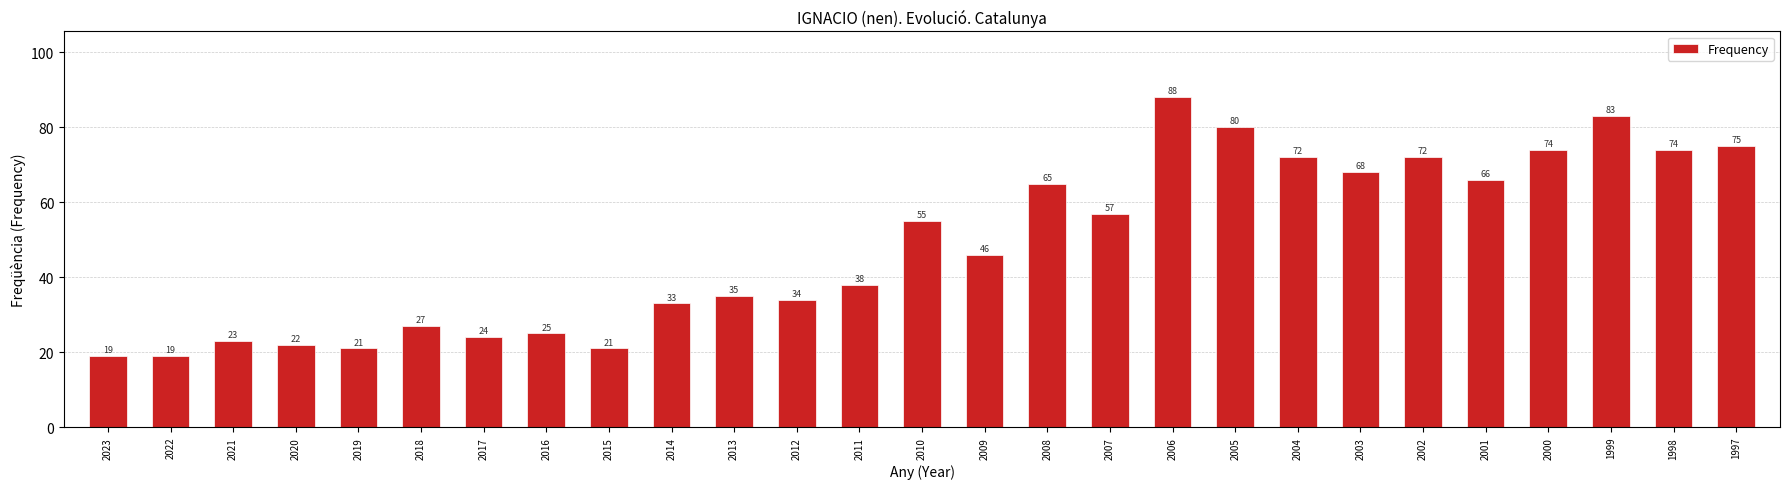

Which category has the highest value across all series?

2006